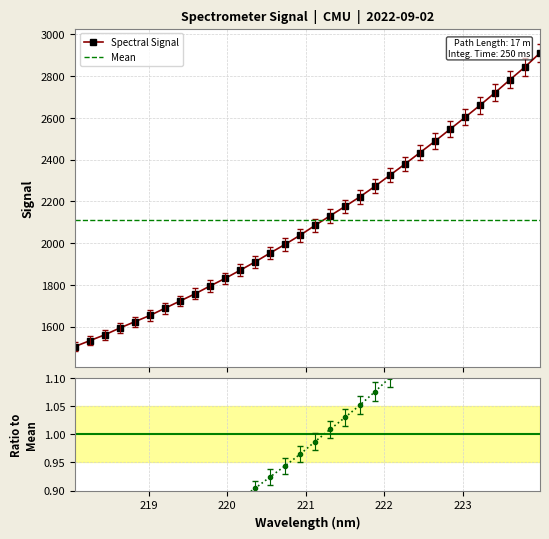

The chart shows a value of 1687.7 at 219.2067. True or false?

True